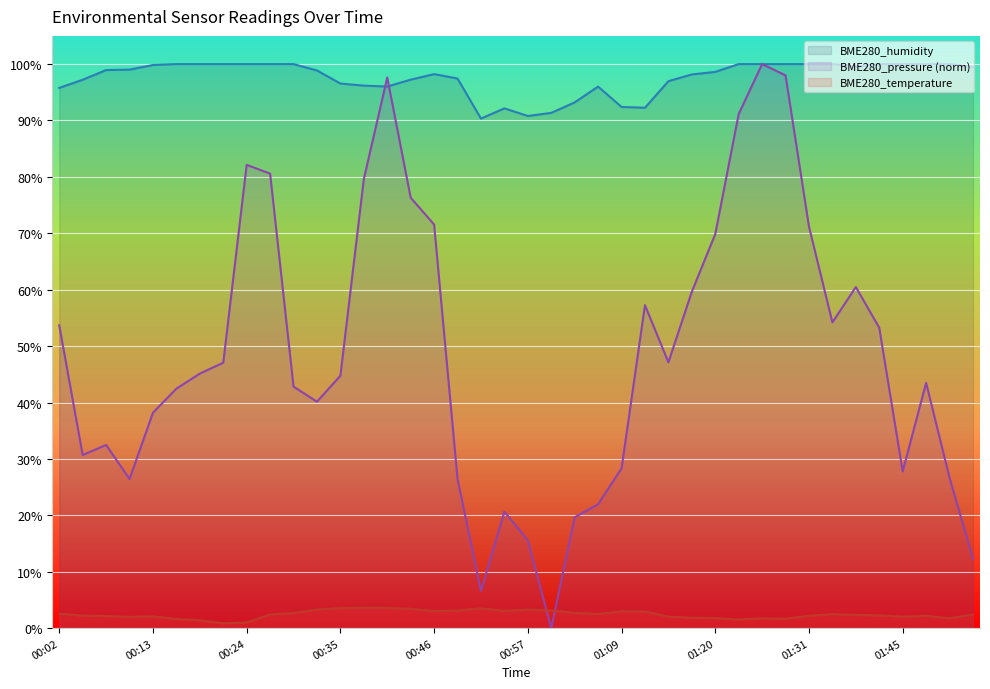

List the series in order of their peak value, lowest first.

BME280_temperature, BME280_humidity, BME280_pressure